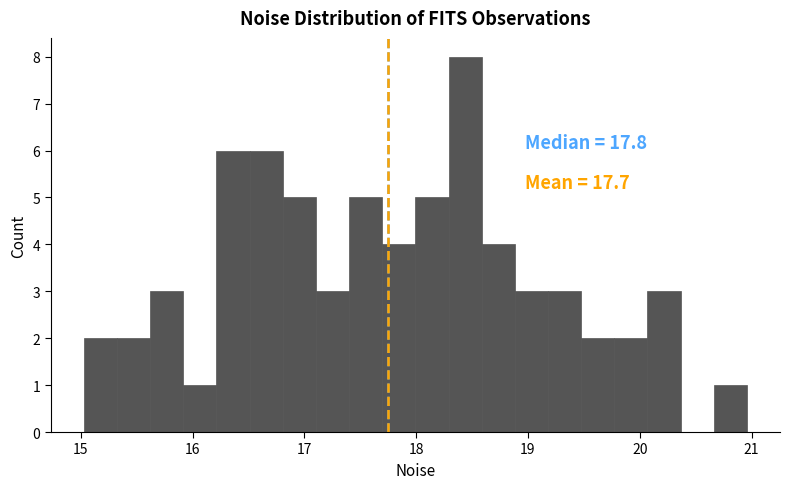

Read against the x-axis, roughly where is the centre of the tallest bar?

18.4